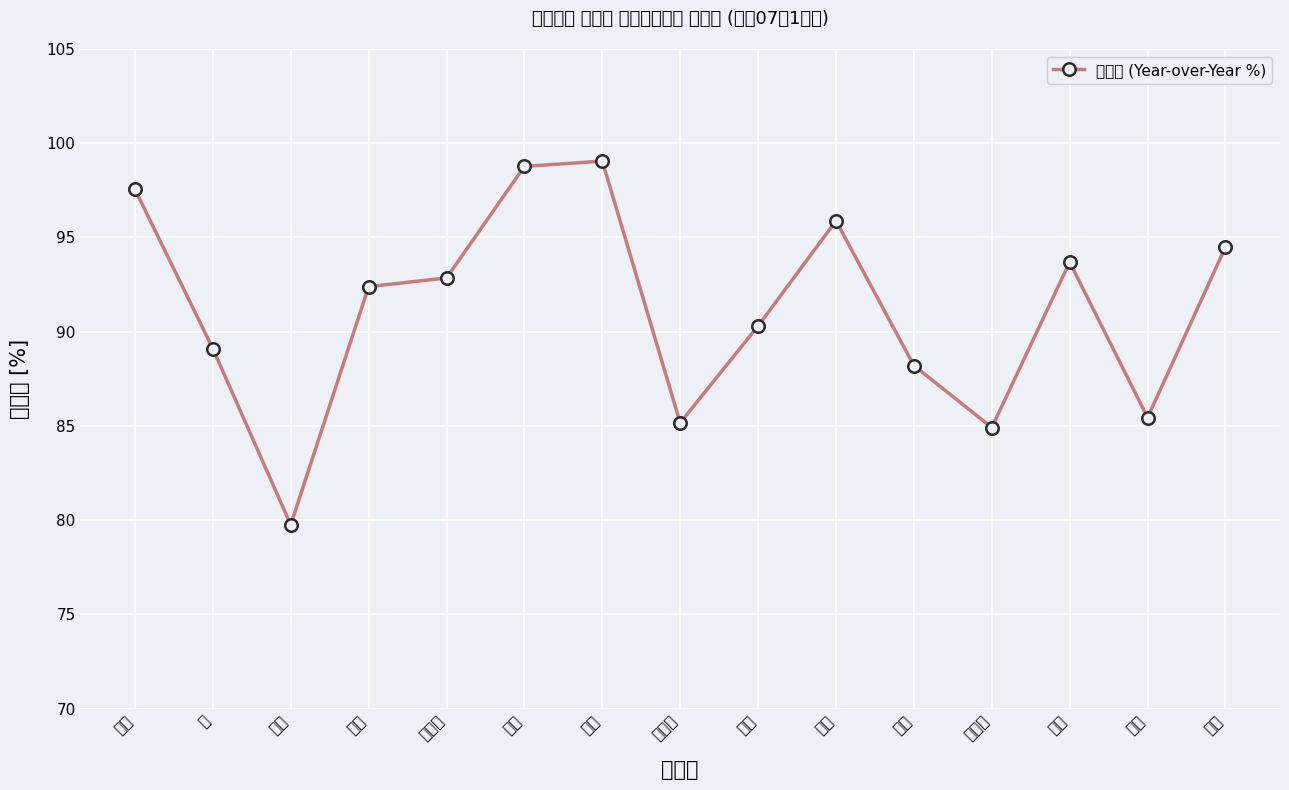

How many distinct data groups are displayed?

1